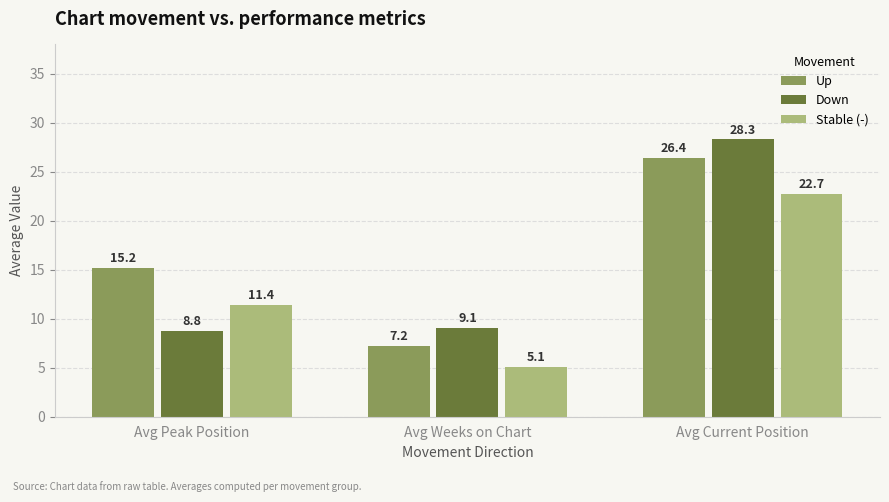

Reading right to left, transcribe all the data shown in this chart.

Up: 26.4	7.2	15.2
Down: 28.3	9.1	8.8
Stable (-): 22.7	5.1	11.4